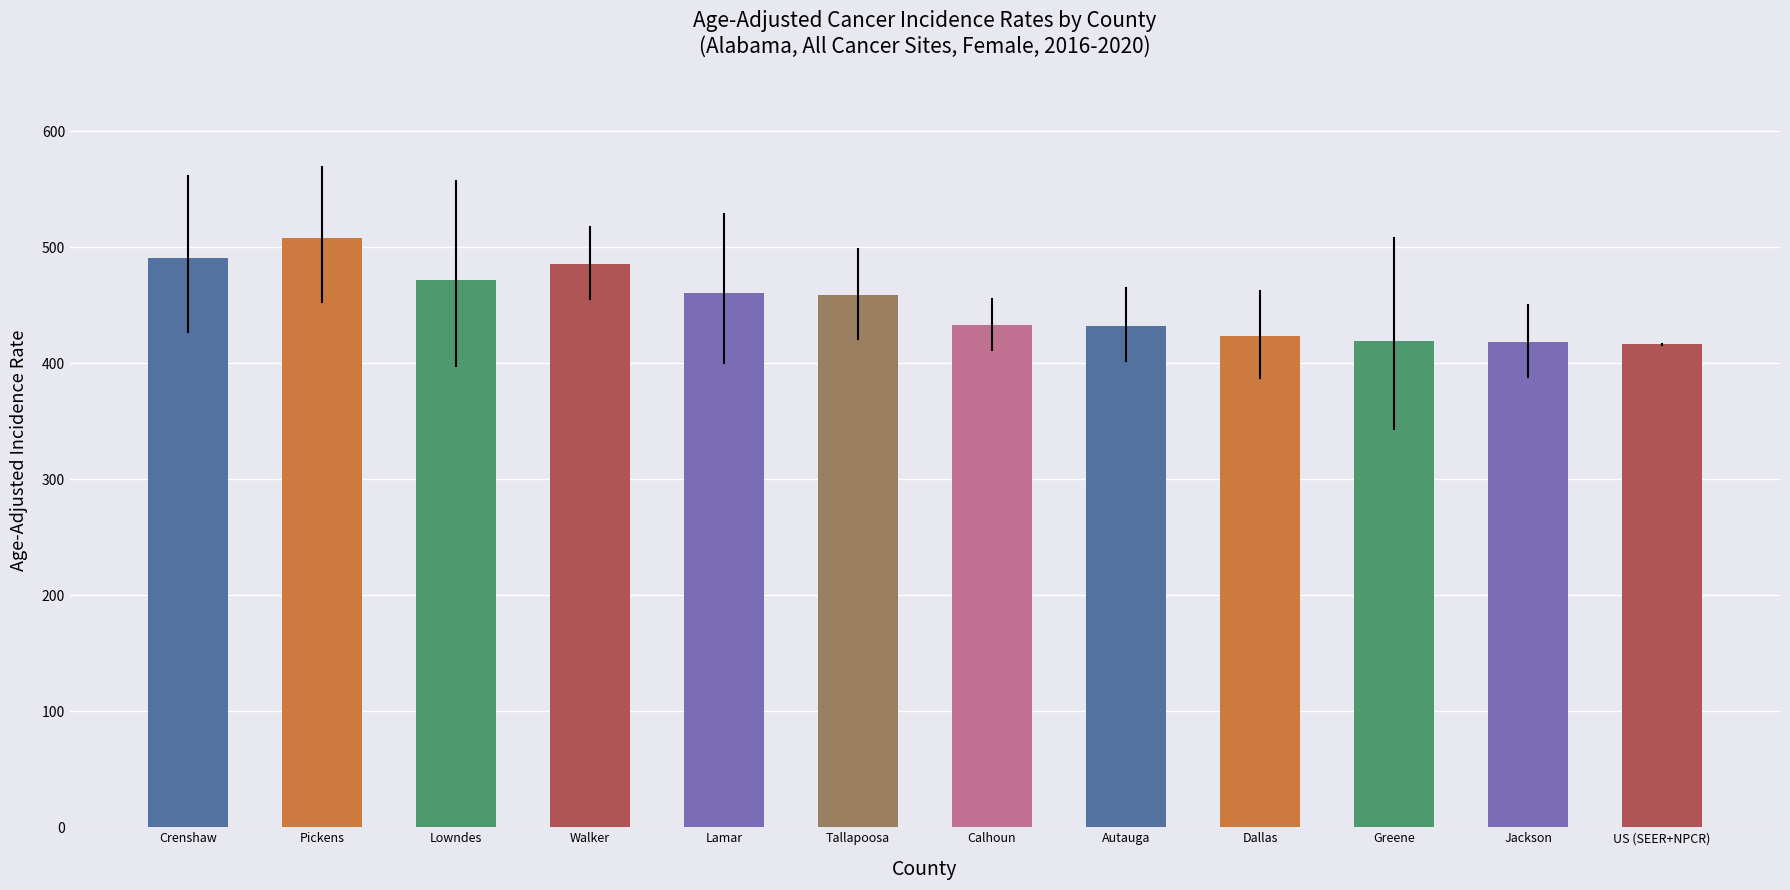

Are the bars grouped side by side (vs. stacked)?

No